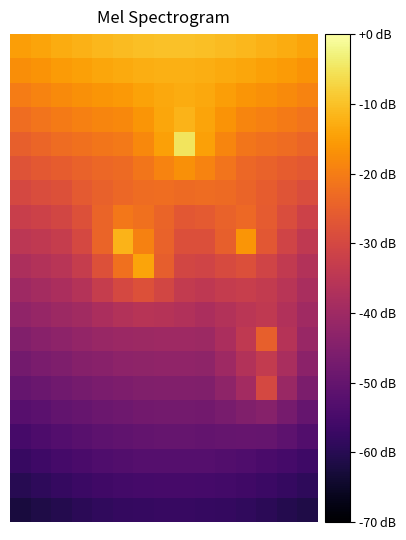

What is the smallest value displayed?

-62.5